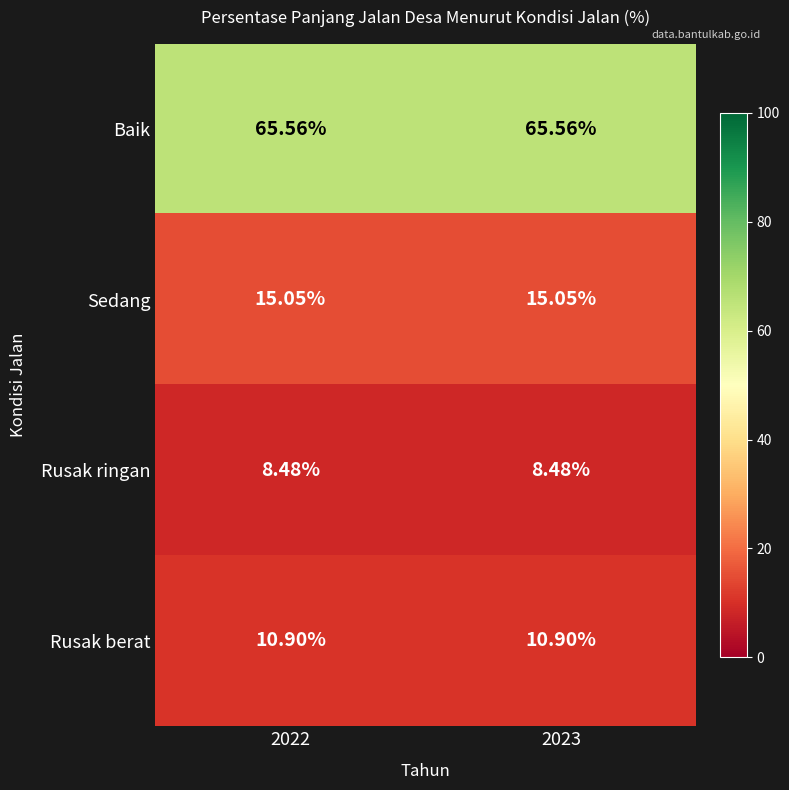

At 2023, list the series in order from smallest to largest.

Rusak ringan, Rusak berat, Sedang, Baik